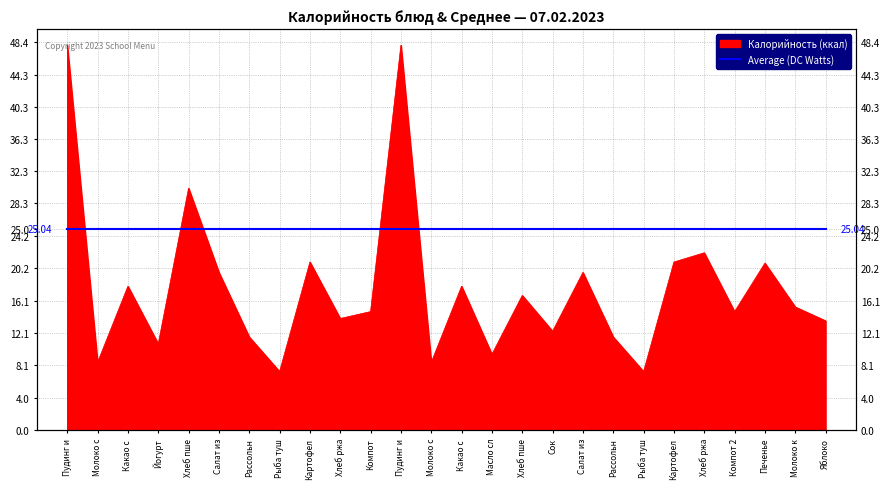

What is the change in value from Сок to Рыба туш?

-5.0